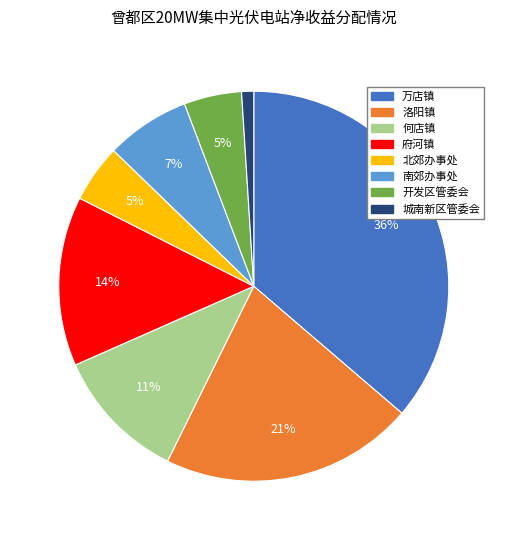

To the nearest percent, what percentage of the pie is 府河镇?

14%